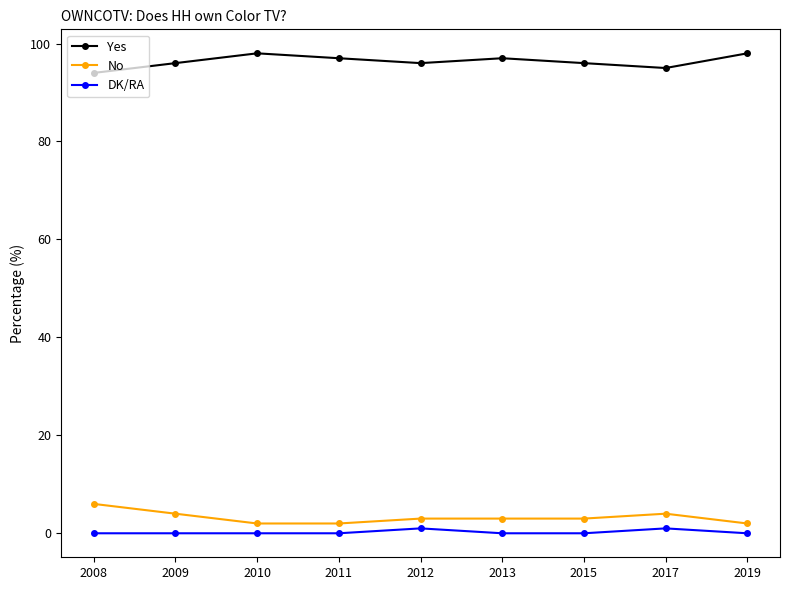

Is it true that Yes equals 134 at 2017?

False